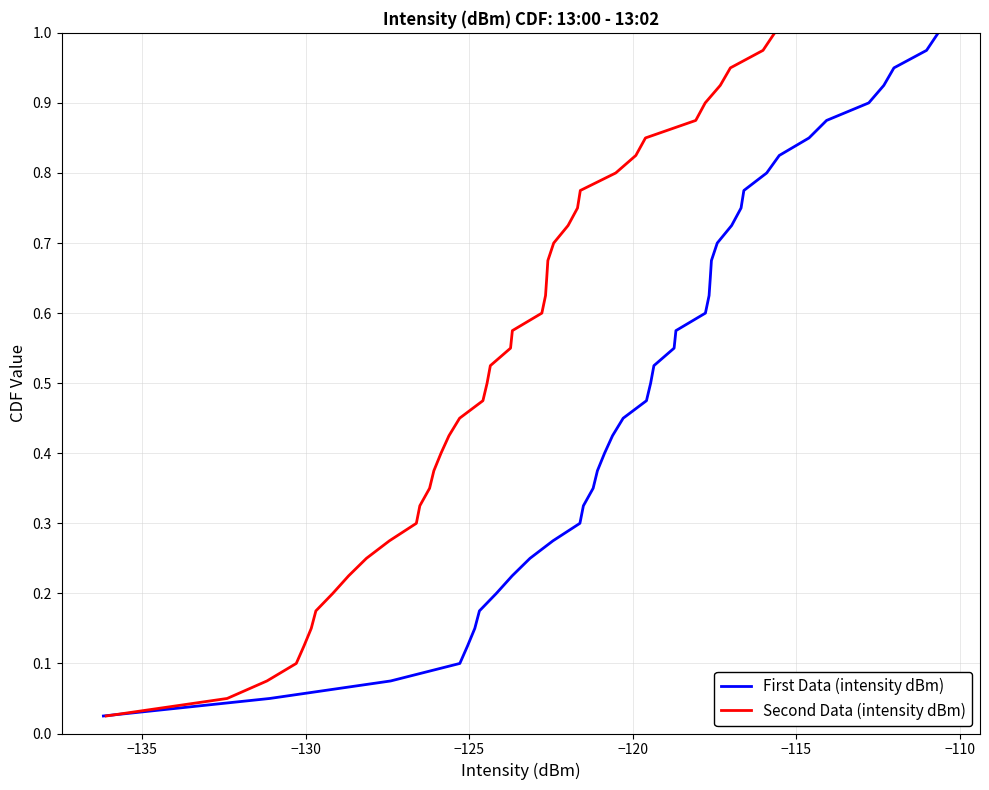

How many lines are shown in the chart?

2